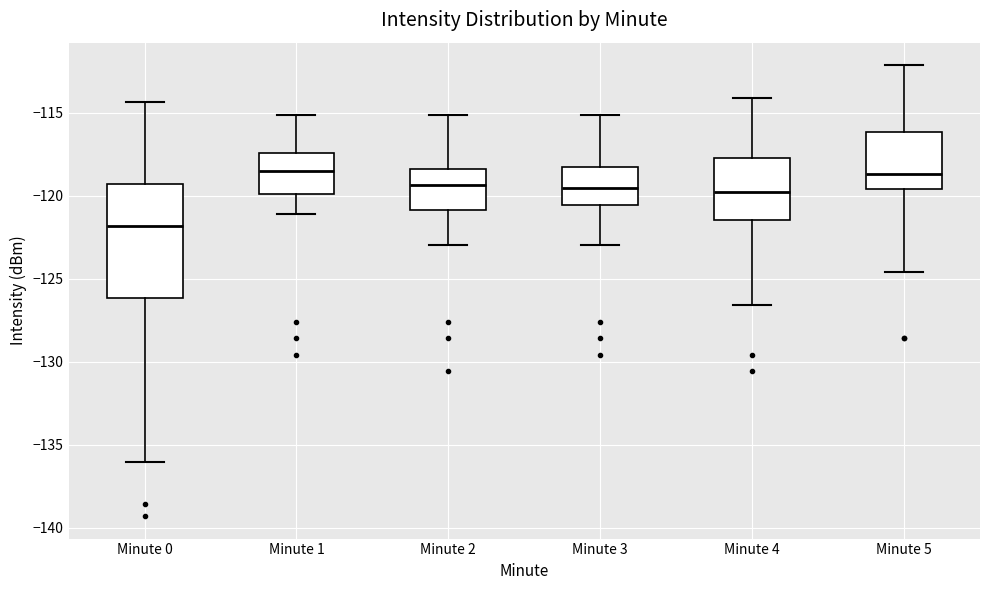

Reading left to right, read every box against the y-axis: the position of its median line, the range the box covers, and the ends of its whiskers. The values are not printed on the chart, so give them approximately, as read against the axis.

Minute 0: median -122.0, box -126.0 to -119.5, whiskers -136.0 to -114.5
Minute 1: median -118.5, box -120.0 to -117.5, whiskers -121.0 to -115.0
Minute 2: median -119.5, box -121.0 to -118.5, whiskers -123.0 to -115.0
Minute 3: median -119.5, box -120.5 to -118.0, whiskers -123.0 to -115.0
Minute 4: median -120.0, box -121.5 to -117.5, whiskers -126.5 to -114.0
Minute 5: median -118.5, box -119.5 to -116.0, whiskers -124.5 to -112.0